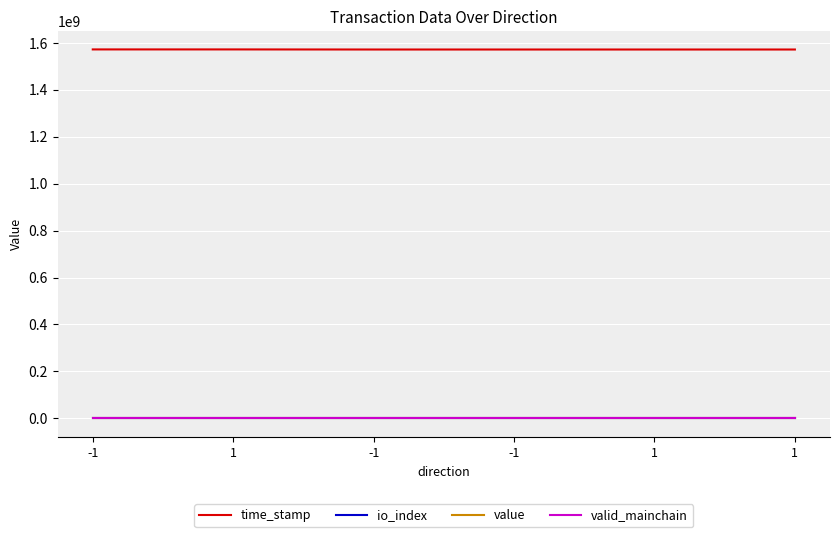

At which label is value closest to 77?

-1